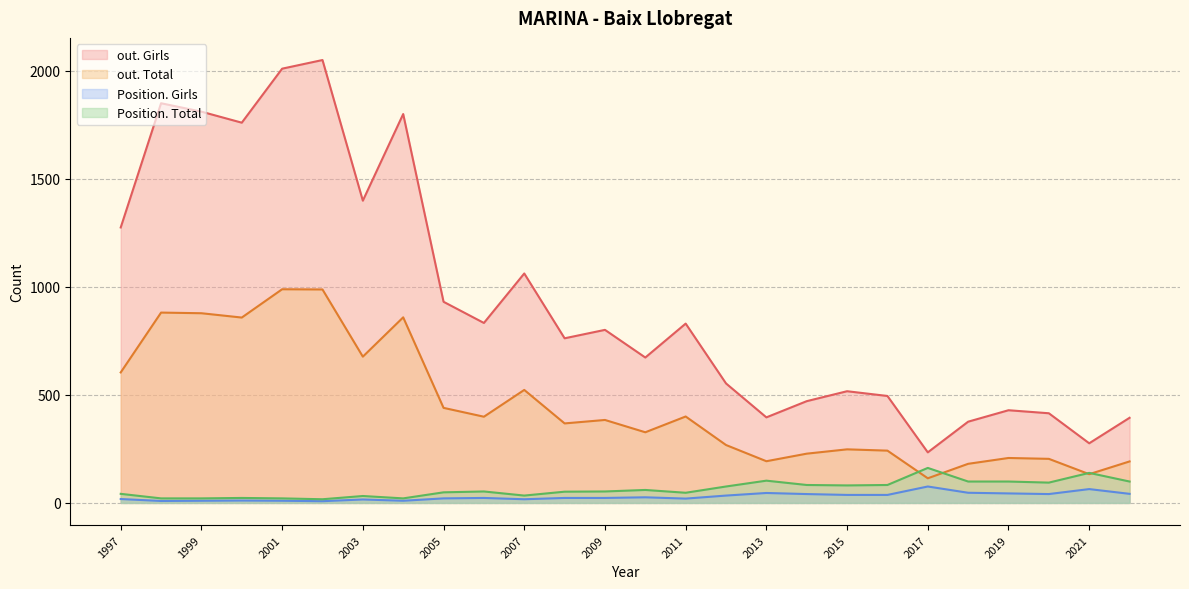

At how many categories does at least one series exceed 1225?

8